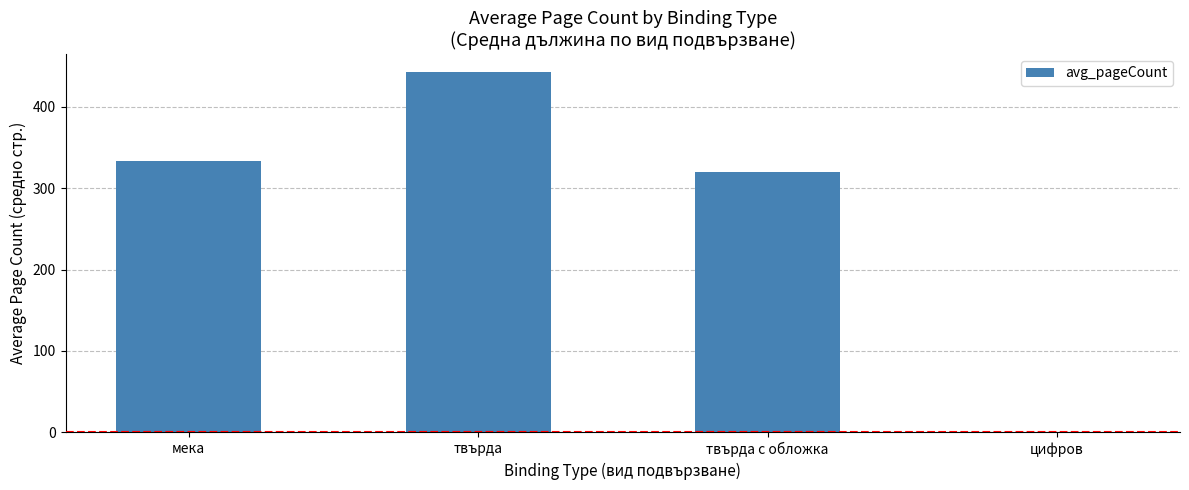

True or false: the data shows 443.0 at твърда.

True